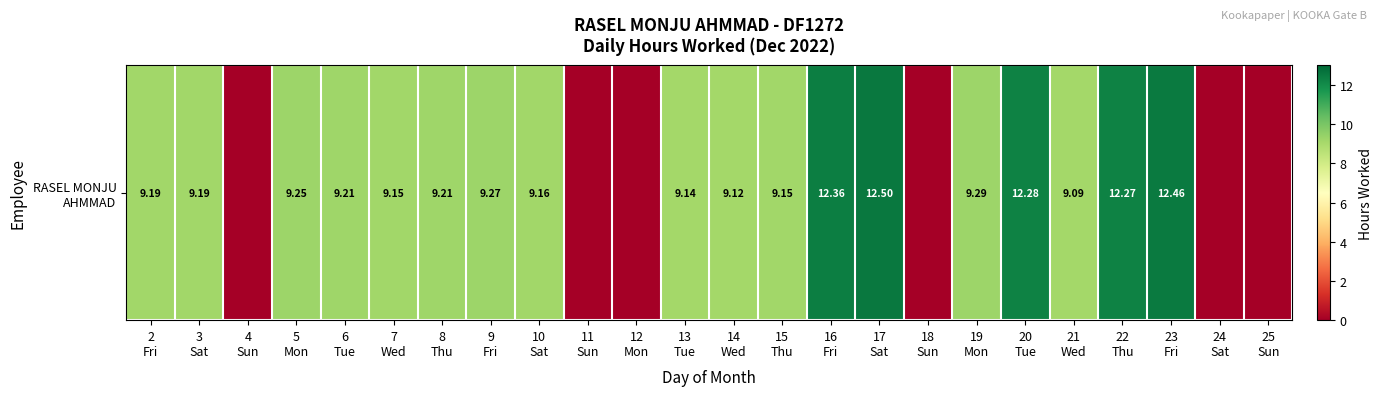

What is the ratio of the value at 19
Mon to the value at 2
Fri?

1.0